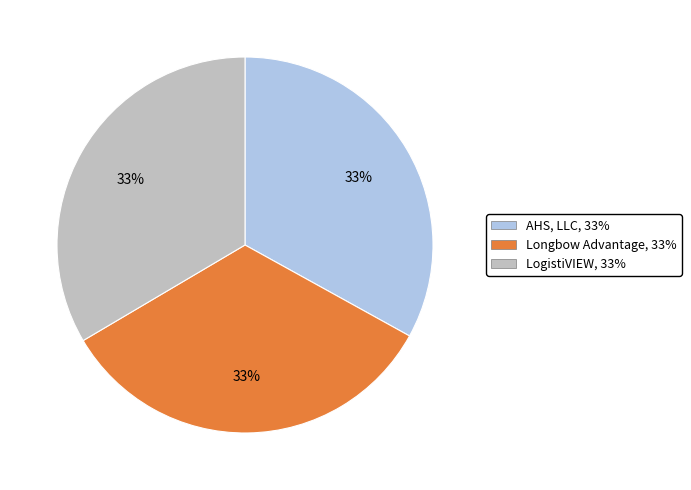

What is the ratio of the value at AHS, LLC to the value at Longbow Advantage?

1.0